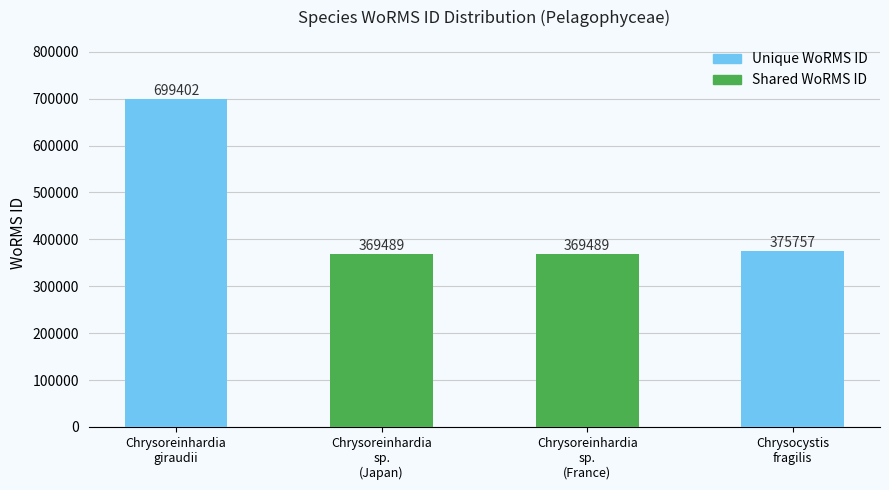

Reading left to right, extract all data points from this chart.

Chrysoreinhardia
giraudii=699402	Chrysoreinhardia
sp.
(Japan)=369489	Chrysoreinhardia
sp.
(France)=369489	Chrysocystis
fragilis=375757